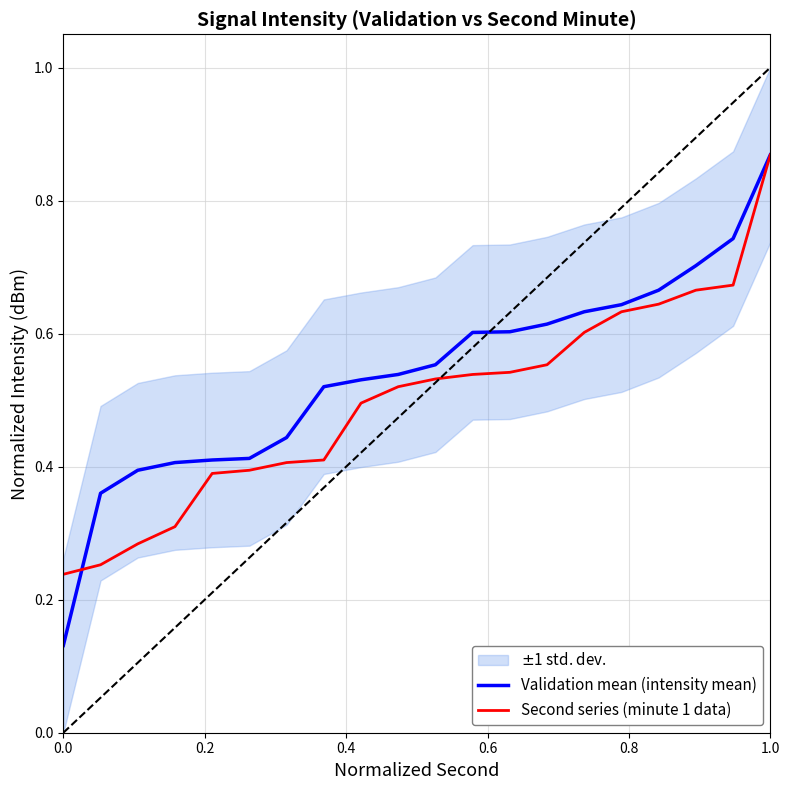

Reading left to right, transcribe all the data shown in this chart.

Validation mean (intensity mean): 0.1	0.4	0.4	0.4	0.4	0.4	0.4	0.5	0.5	0.5	0.6	0.6	0.6	0.6	0.6	0.6	0.7	0.7	0.7	0.9
Second series (minute 1 data): 0.2	0.3	0.3	0.3	0.4	0.4	0.4	0.4	0.5	0.5	0.5	0.5	0.5	0.6	0.6	0.6	0.6	0.7	0.7	0.9